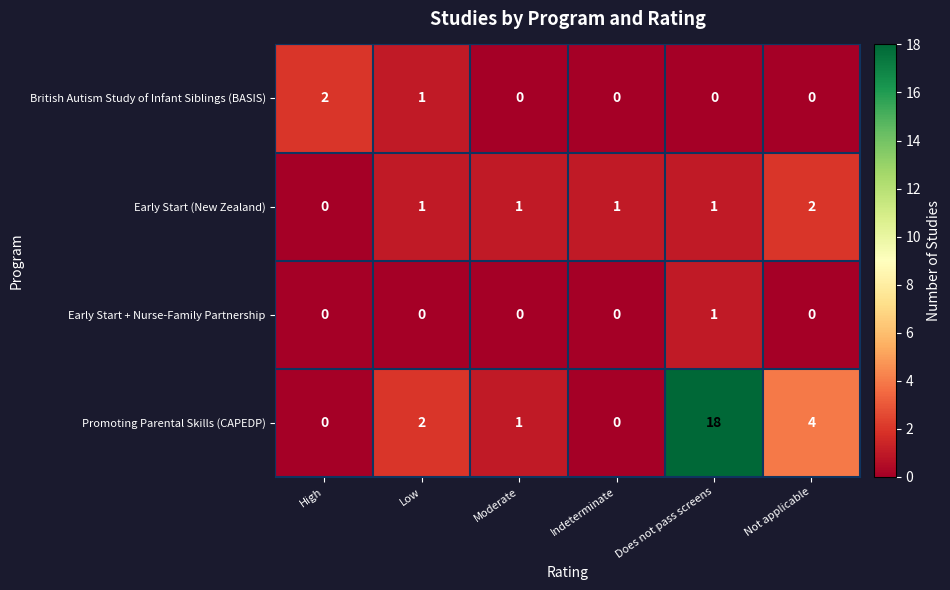

Count the British Autism Study of Infant Siblings (BASIS) values in the range 0 to 1.

5